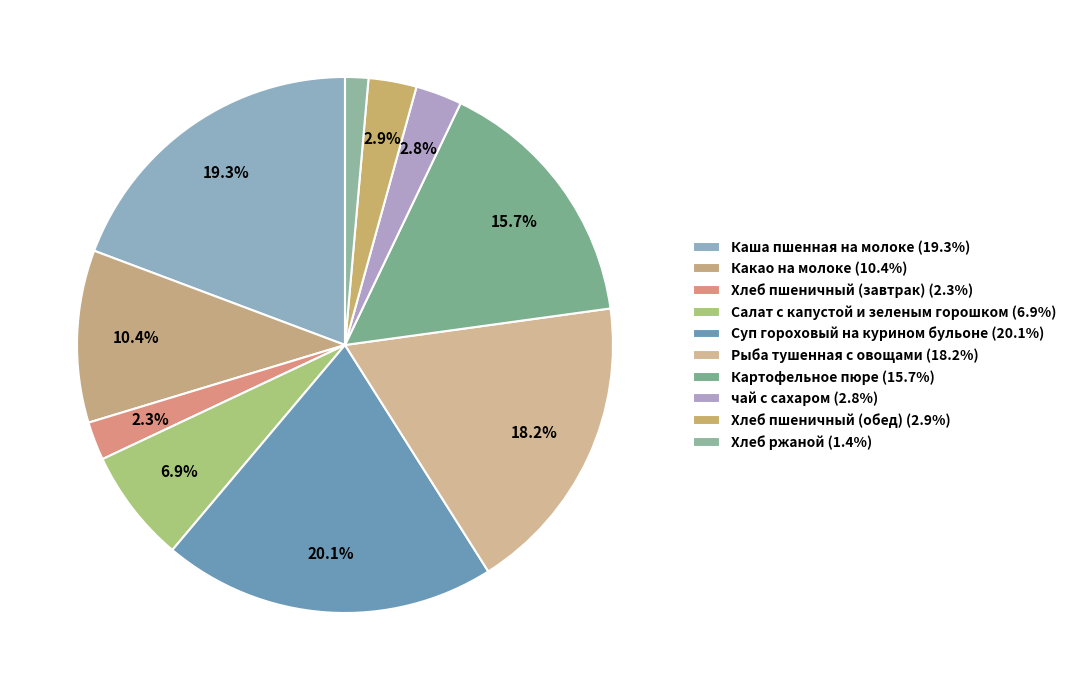

To the nearest percent, what percentage of the pie is Салат с капустой и зеленым горошком?

7%